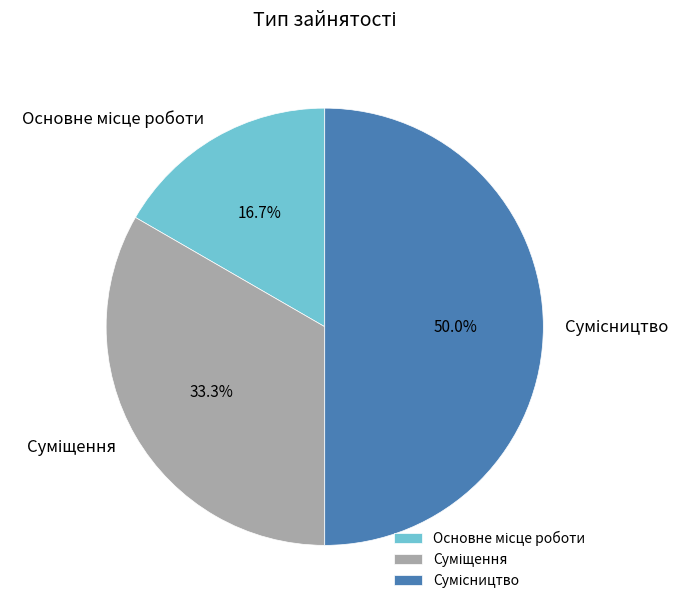

What is the smallest slice in the pie chart?

Основне місце роботи